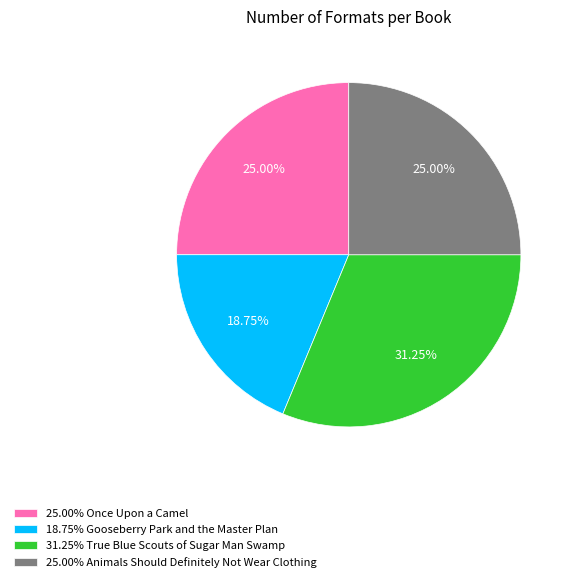

Is there any slice that represents more than half of the pie?

No